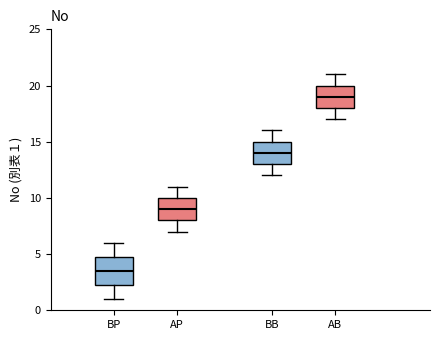

Where is the lower edge of the box for BB on the y-axis? The values are not printed on the chart, so give them approximately, as read against the axis.

13.0